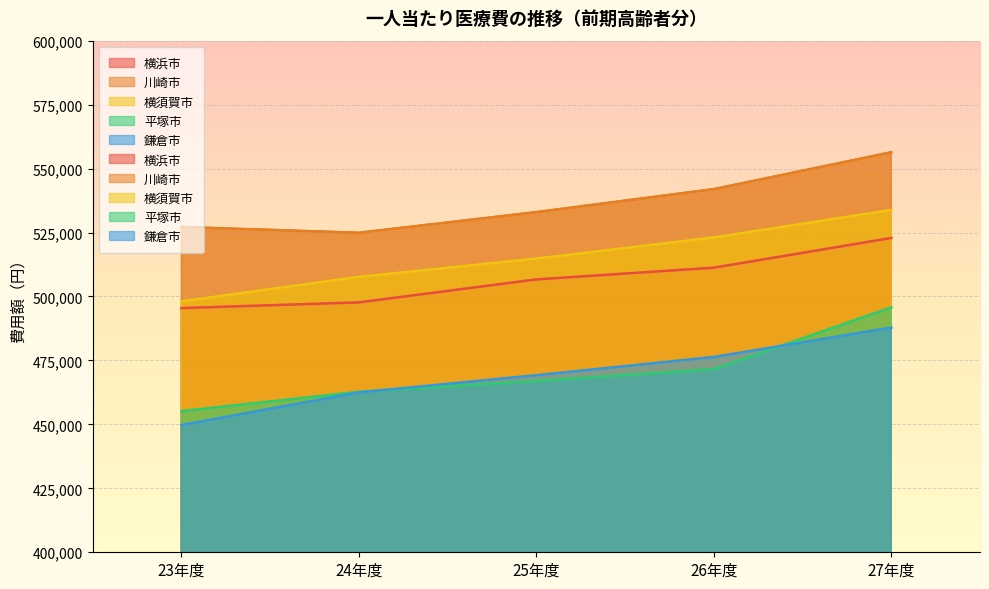

What is the label of the 2nd point from the right?

26年度